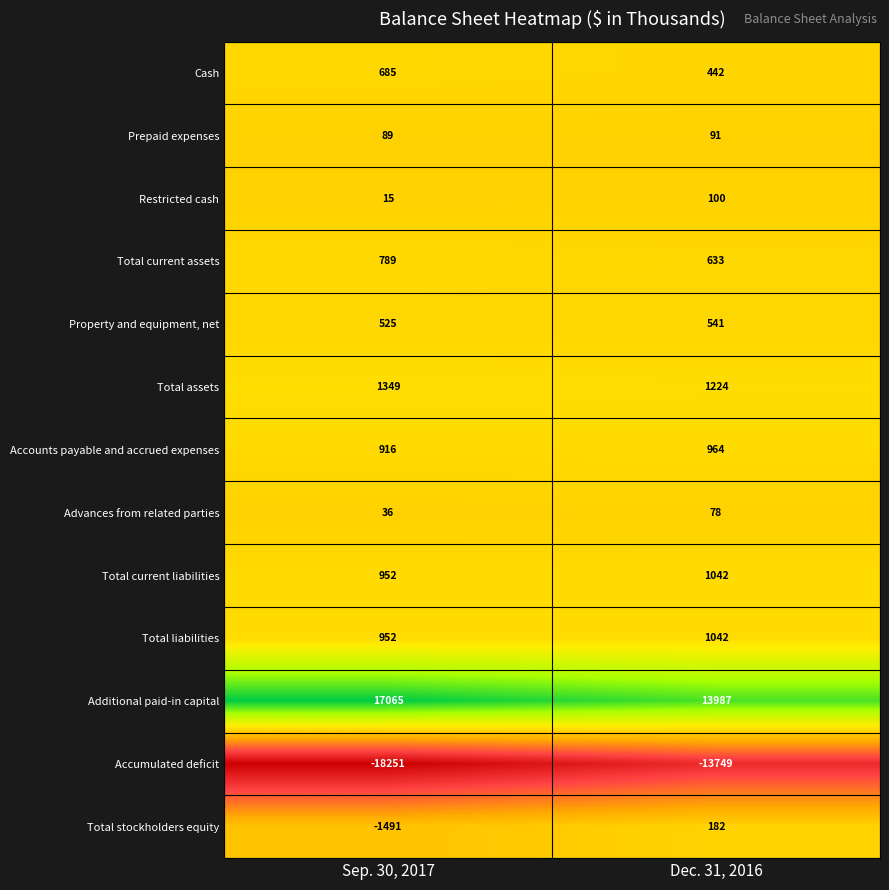

Which label corresponds to the largest value in the chart?

Sep. 30, 2017